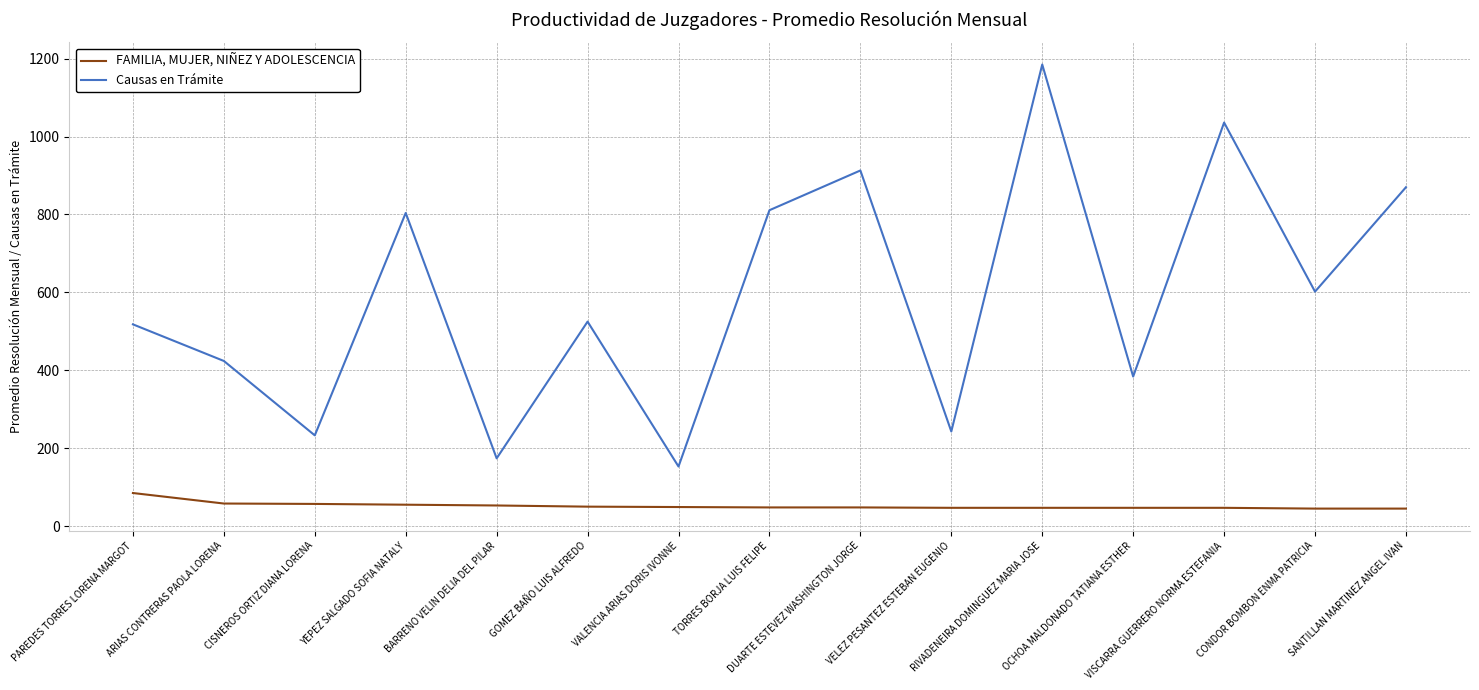

What is the maximum value shown in the chart?

1185